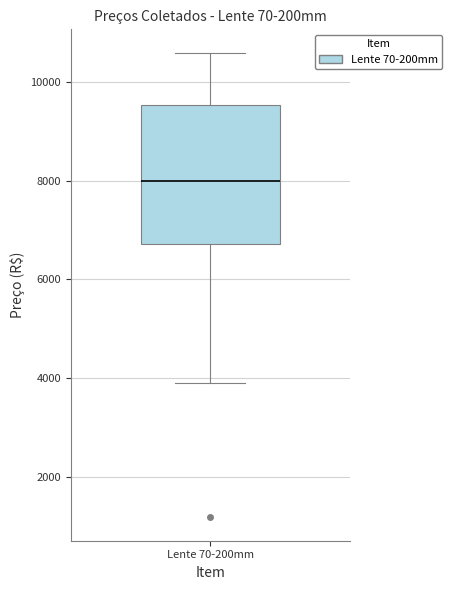

Read this box plot against the y-axis: the position of the median line, the range covered by the box, and the ends of both whiskers. The values are not printed on the chart, so give them approximately, as read against the axis.

median 8000, box 6800 to 9600, whiskers 4000 to 10600